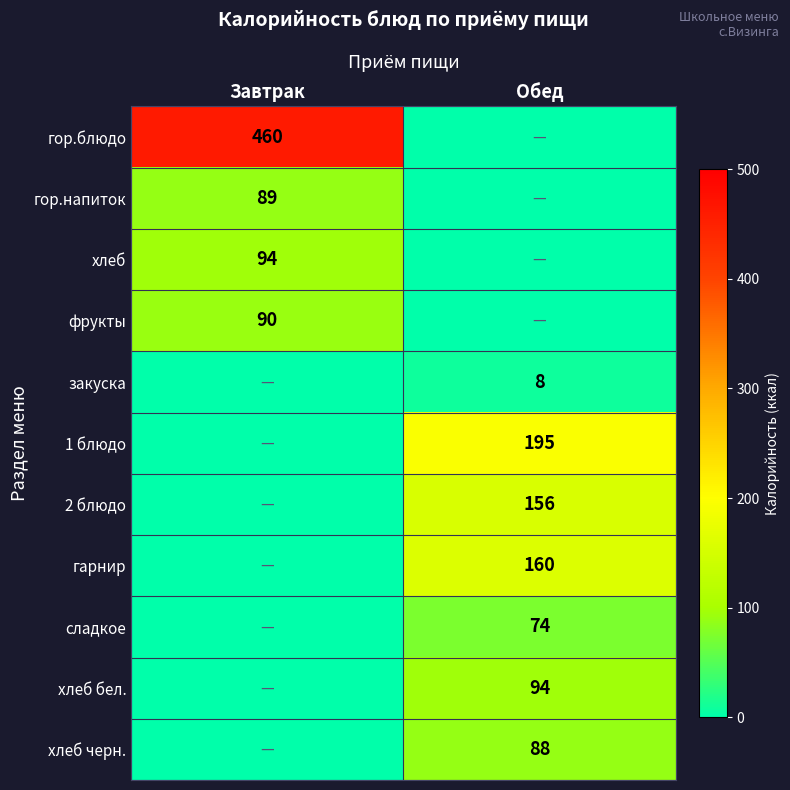

The хлеб бел. series shows 94 at Обед. True or false?

True